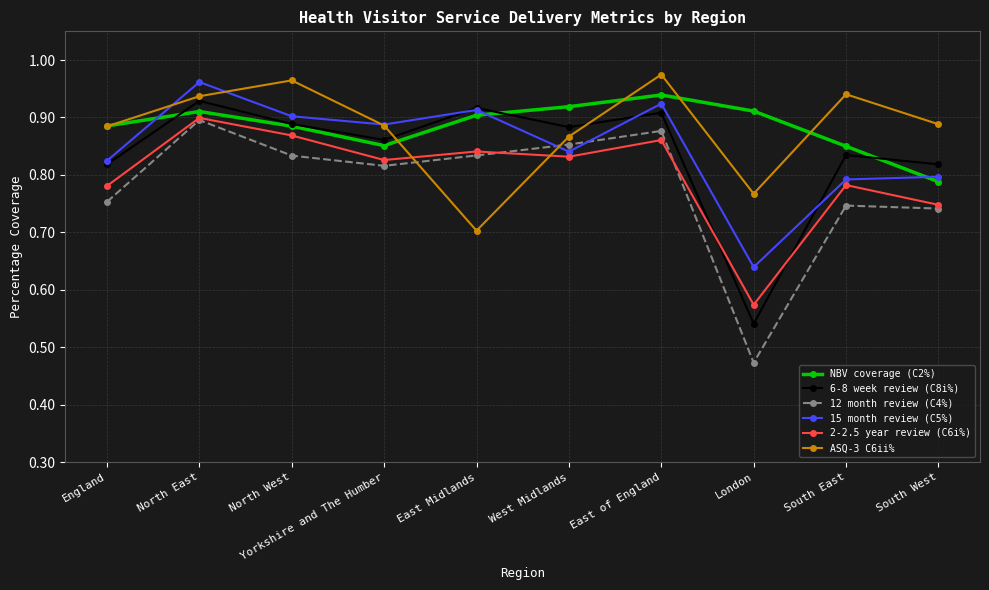

The value of NBV coverage (C2%) at South East is 1.2. True or false?

False